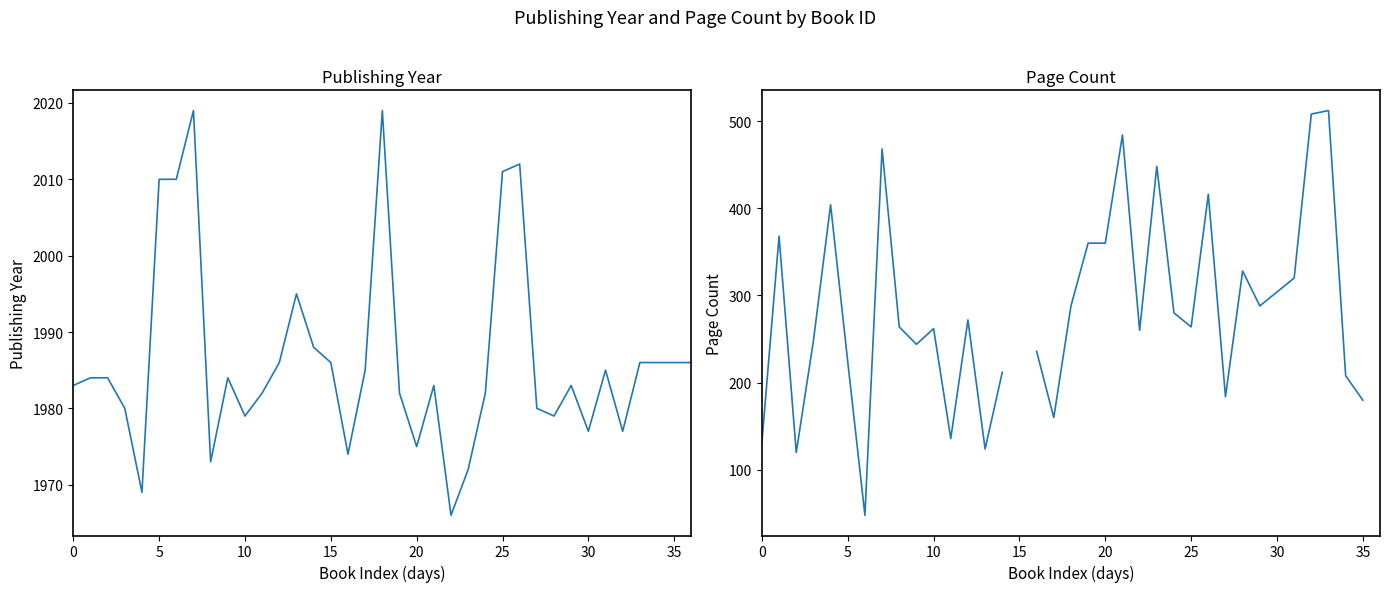

In pageCount, how many points are higher than both neighbors (excluding endpoints)?

10